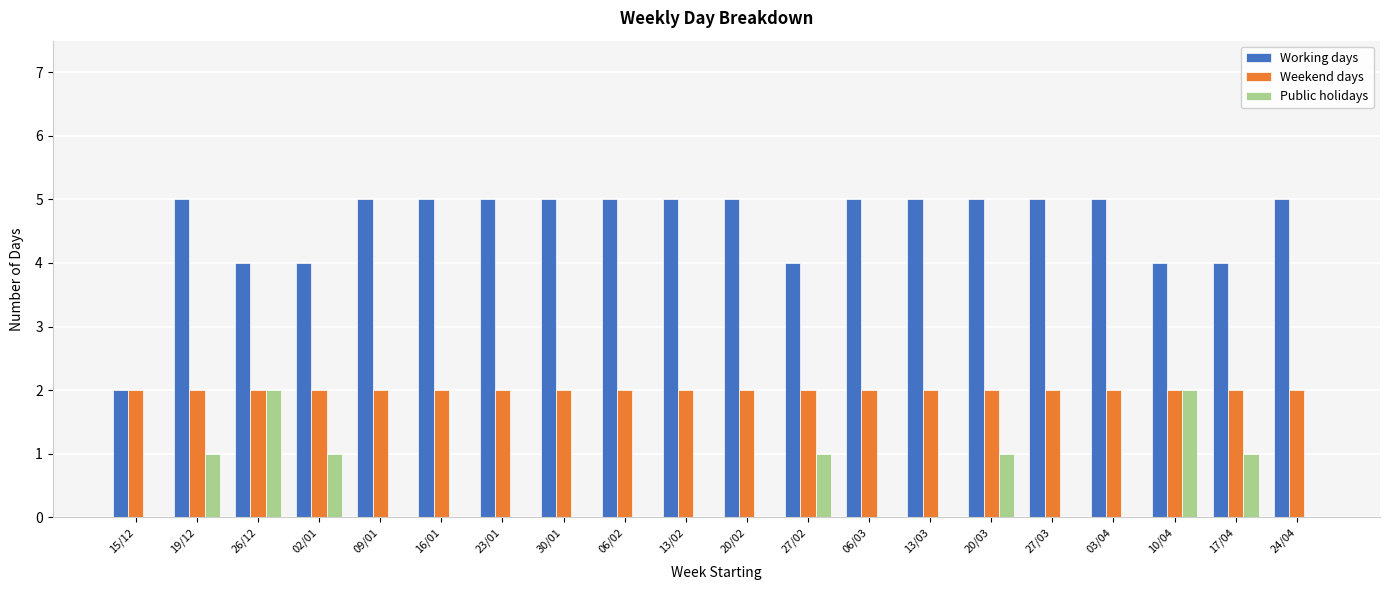

True or false: Working days has a value of 3 at 15/12.

False